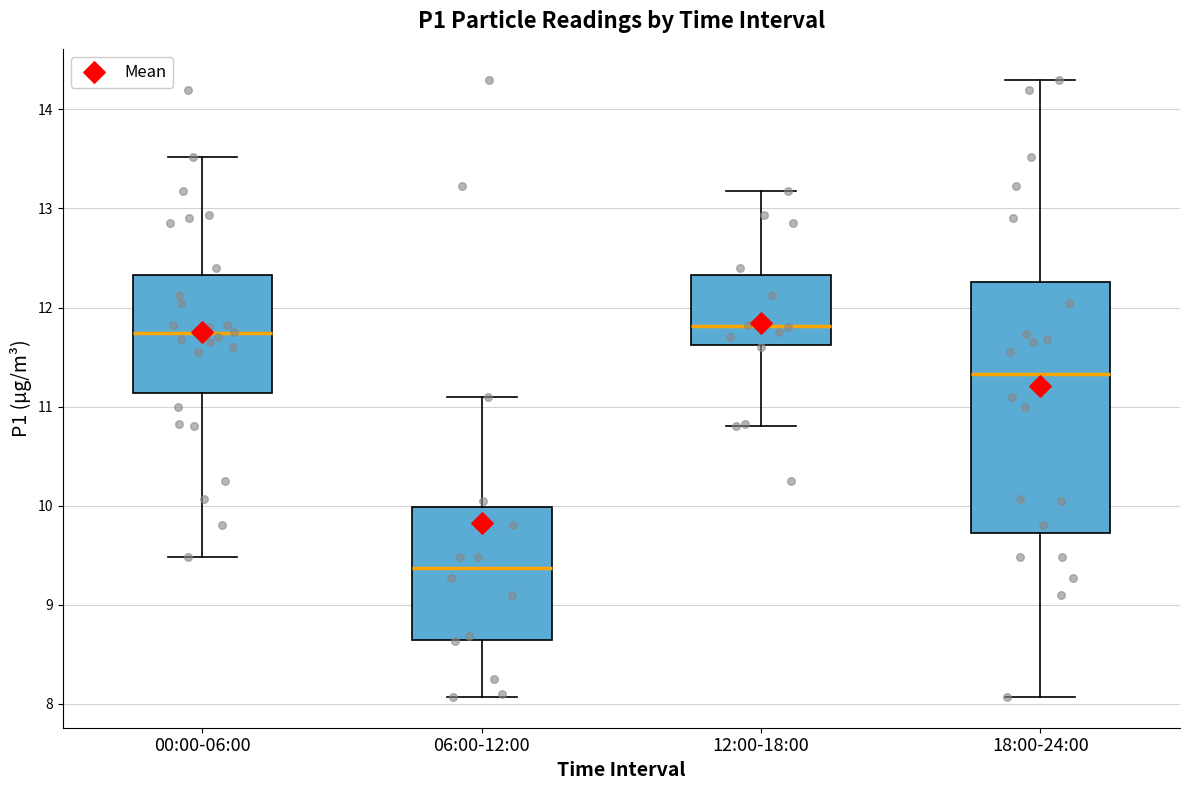

Reading left to right, read every box against the y-axis: the position of its median line, the range the box covers, and the ends of its whiskers. The values are not printed on the chart, so give them approximately, as read against the axis.

00:00-06:00: median 11.7, box 11.1 to 12.3, whiskers 9.5 to 13.5
06:00-12:00: median 9.4, box 8.6 to 10.0, whiskers 8.1 to 11.1
12:00-18:00: median 11.8, box 11.6 to 12.3, whiskers 10.8 to 13.2
18:00-24:00: median 11.3, box 9.7 to 12.3, whiskers 8.1 to 14.3